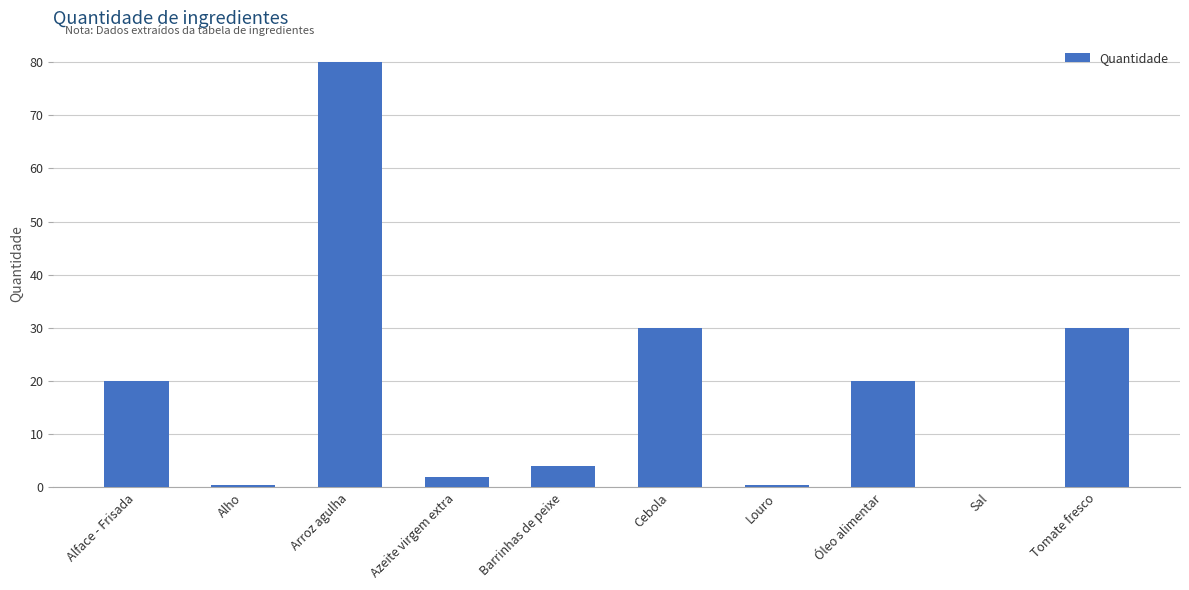

Reading left to right, list all the values displayed in this chart.

20.0	0.5	80.0	2.0	4.0	30.0	0.5	20.0	0.1	30.0